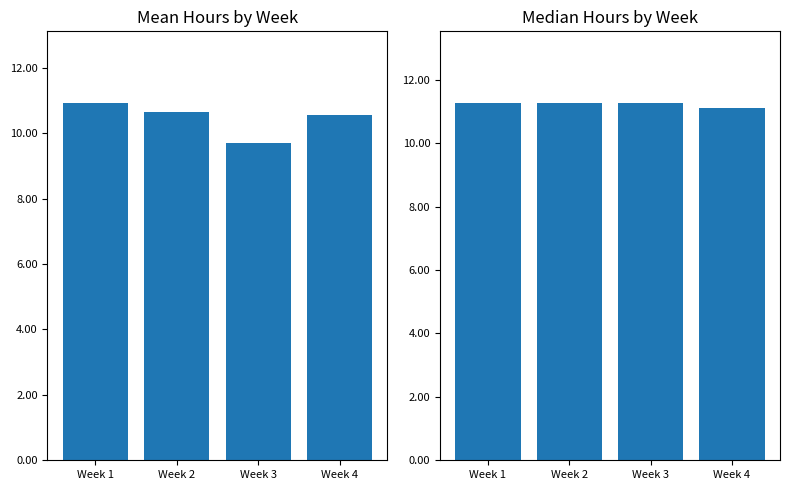

What is the sum of the Mean Hours Worked values at Week 1 and Week 2?

21.6